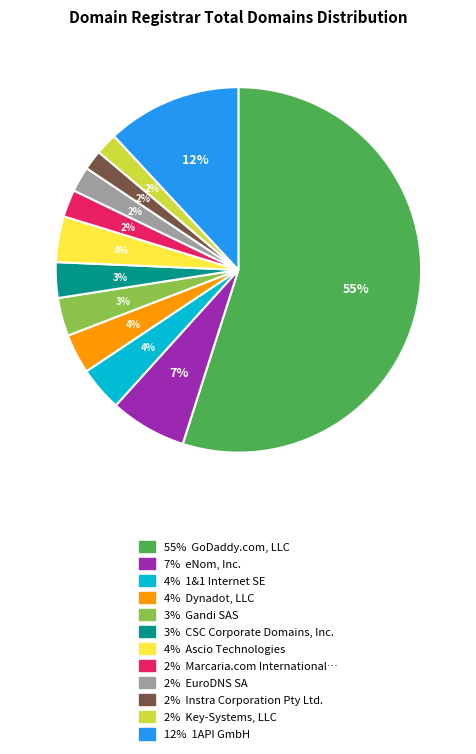

Is there any slice that represents more than half of the pie?

Yes